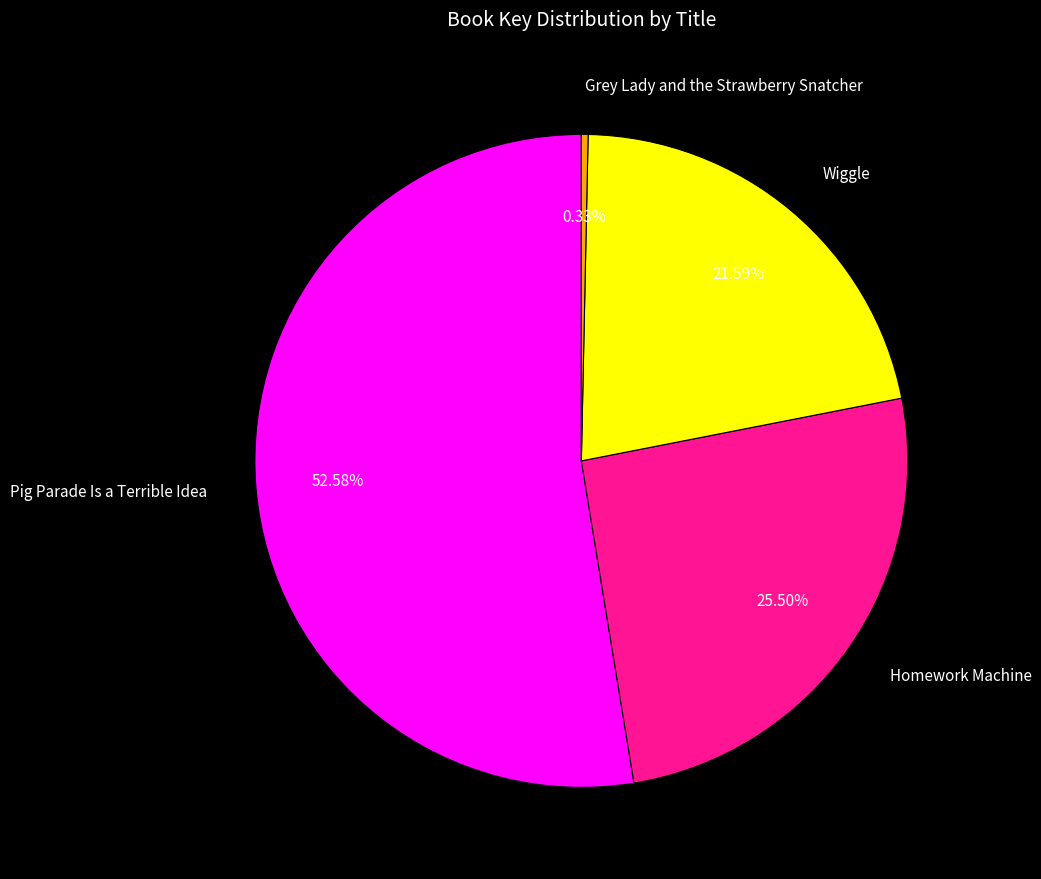

Approximately how many times larger is the value at Homework Machine compared to Pig Parade Is a Terrible Idea?

0.5